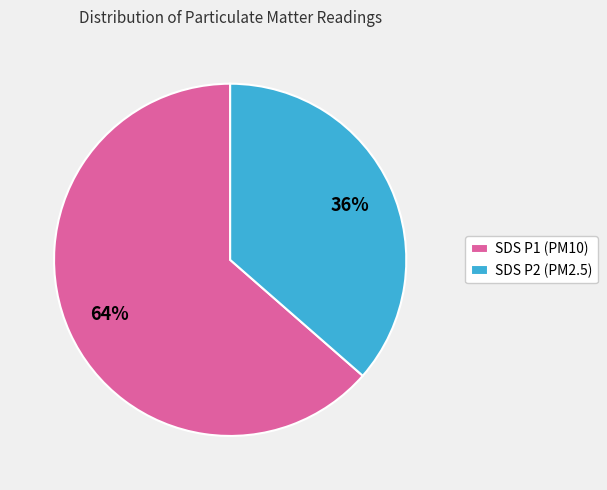

Combined, do SDS P2 (PM2.5) and SDS P1 (PM10) account for over 50%?

Yes